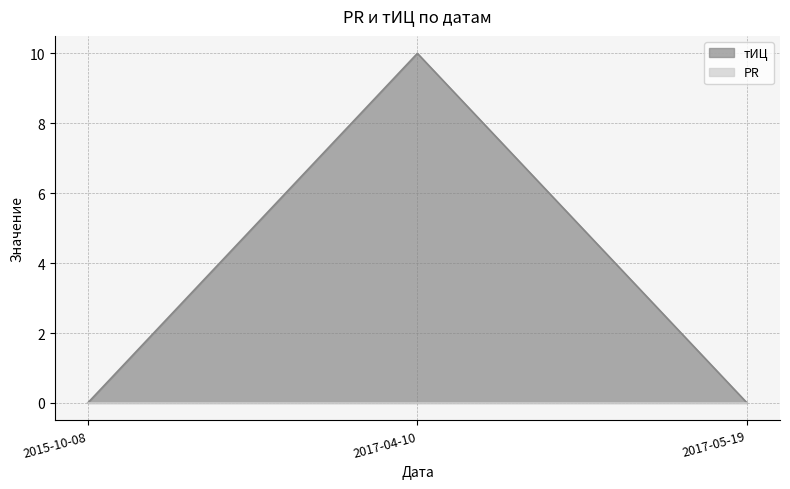

Reading left to right, extract all data points from this chart.

0	10	0